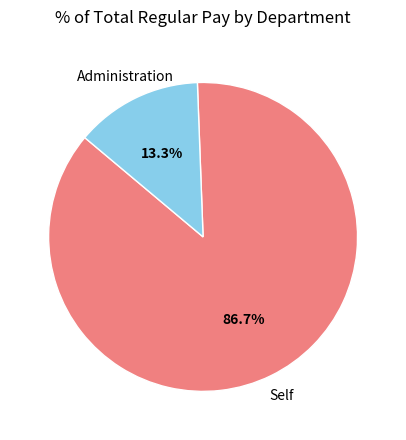

Between Administration and Self, which is larger?

Self